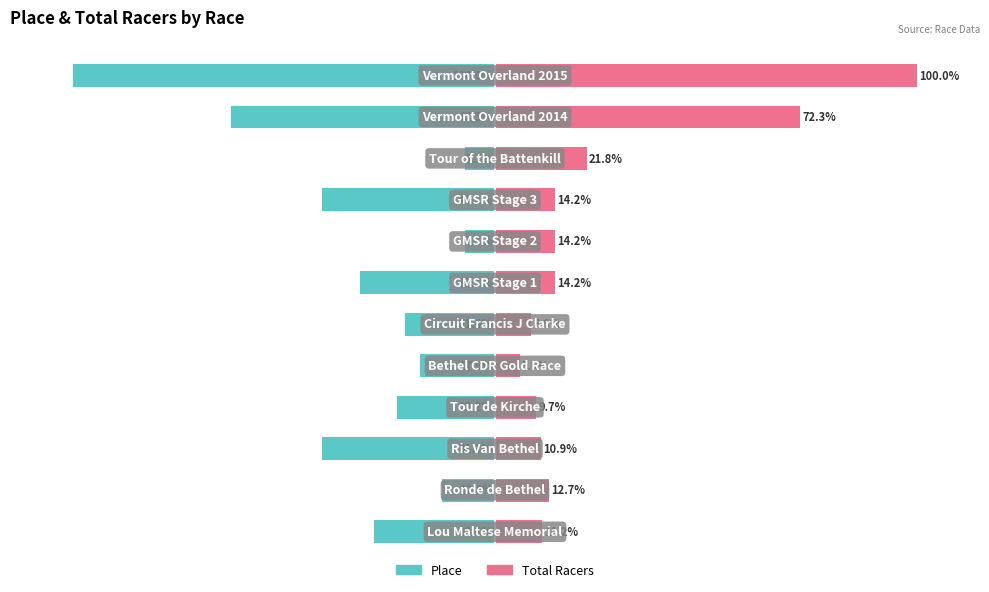

What are all the series names shown in the legend?

Place, Total Racers